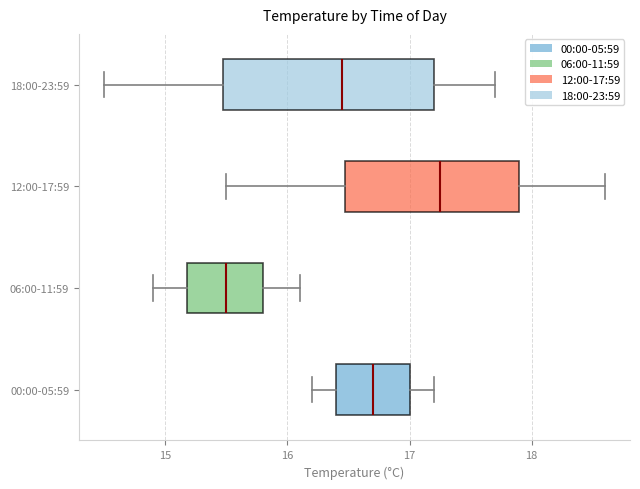

Reading bottom to top, read every box against the x-axis: the position of its median line, the range the box covers, and the ends of its whiskers. The values are not printed on the chart, so give them approximately, as read against the axis.

00:00-05:59: median 16.7, box 16.4 to 17.0, whiskers 16.2 to 17.2
06:00-11:59: median 15.5, box 15.2 to 15.8, whiskers 14.9 to 16.1
12:00-17:59: median 17.3, box 16.5 to 17.9, whiskers 15.5 to 18.6
18:00-23:59: median 16.5, box 15.5 to 17.2, whiskers 14.5 to 17.7